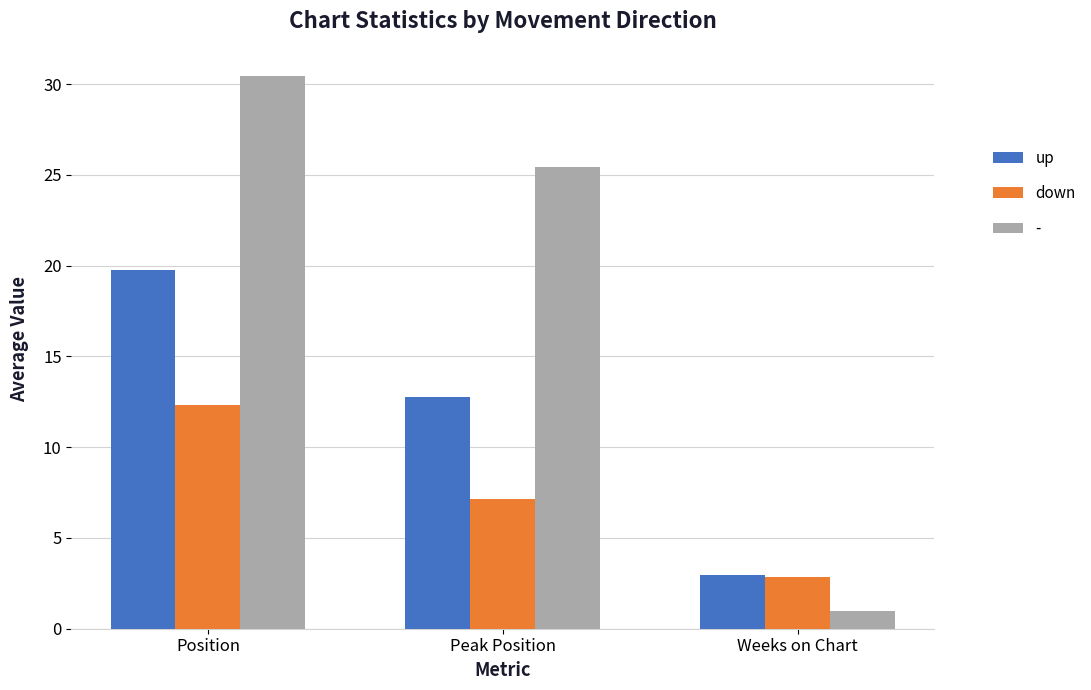

What are all the series names shown in the legend?

up, down, -